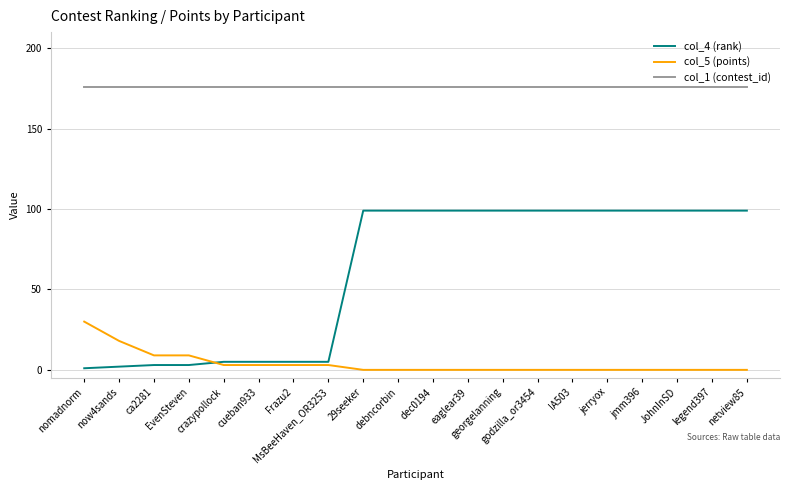

List the series in order of their peak value, lowest first.

col_5 (points), col_4 (rank), col_1 (contest_id)